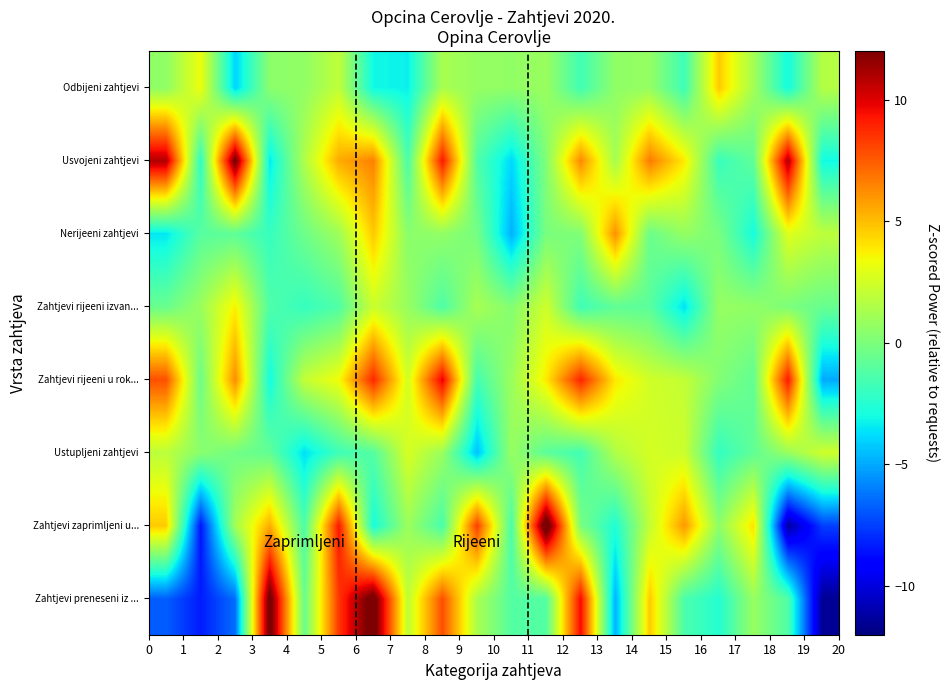

Reading left to right, what are all the values shown in this chart?

Zahtjevi preneseni iz ...: -6.8	-8.3	-6.4	12.8	-0.6	8.4	12.9	1.9	7.8	1.4	-1.2	-1.2	9.6	-4.8	4.7	-1.4	-2.5	0.8	-1.3	-11.5
Zahtjevi zaprimljeni u...: 4.7	-8.6	1.2	5.4	-1.4	9.3	-2.9	0.9	-1.5	8.3	-1.5	13.6	-0.0	-2.6	2.1	5.9	0.5	4.1	-11.3	-7.5
Ustupljeni zahtjevi: 1.8	0.4	-0.3	-0.8	-3.7	-1.8	-1.2	2.6	0.9	-4.4	0.8	-1.0	-1.7	1.5	2.6	2.3	-2.1	-0.8	0.8	2.4
Zahtjevi rijeeni u rok...: 7.8	-0.5	6.2	-3.0	2.0	3.4	8.8	2.5	9.9	-1.6	0.9	3.8	8.9	3.9	2.5	2.1	0.2	-0.7	9.2	-5.0
Zahtjevi rijeeni izvan...: -0.5	0.9	3.7	-1.3	-2.0	-1.3	2.3	0.8	-1.3	1.3	0.2	2.4	-1.8	-0.8	-1.0	-3.7	0.7	0.7	0.0	-0.6
Nerijeeni zahtjevi: -3.5	-1.1	-0.9	-2.0	-0.4	1.0	4.7	0.4	0.6	-0.2	-4.8	-0.1	0.2	6.2	-0.5	0.8	-0.1	-2.9	2.9	1.9
Usvojeni zahtjevi: 11.0	-2.3	12.5	-3.5	1.5	5.5	6.5	-1.4	9.2	-1.3	-3.9	0.2	6.3	1.2	6.7	3.9	-2.0	-0.8	11.0	-3.1
Odbijeni zahtjevi: 0.6	3.3	-4.0	0.5	0.6	2.0	-3.1	-3.3	1.3	0.7	0.6	0.9	-1.7	0.6	0.7	-1.8	4.7	1.2	-3.0	1.6